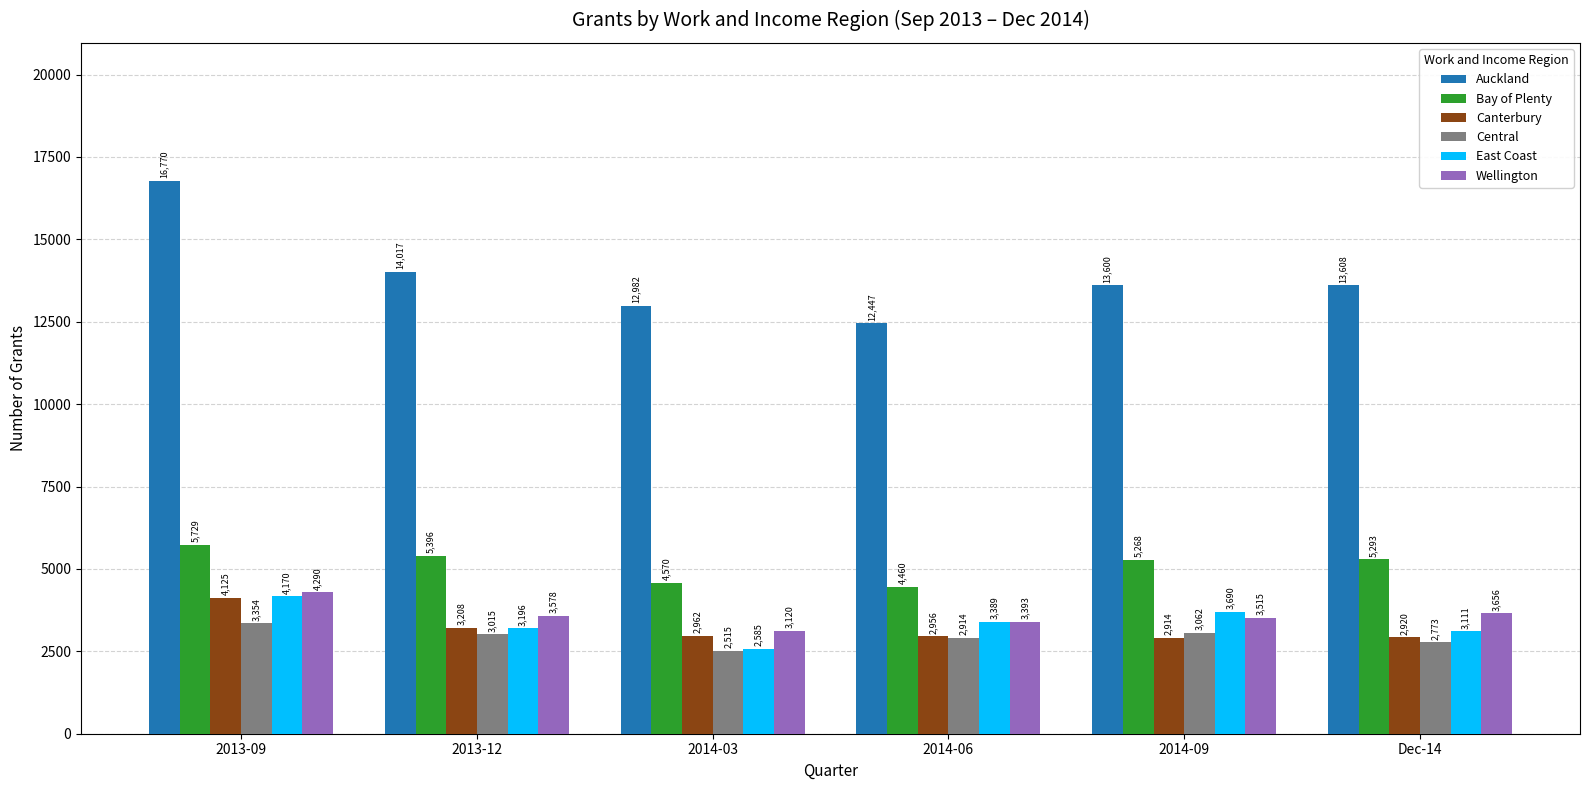

How many distinct data groups are displayed?

6